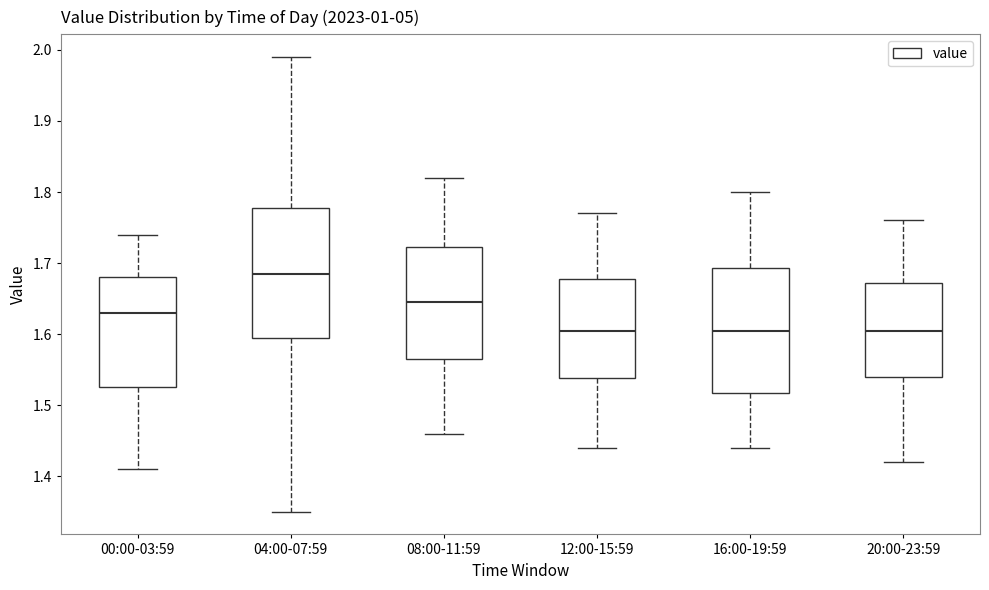

Reading left to right, read every box against the y-axis: the position of its median line, the range the box covers, and the ends of its whiskers. The values are not printed on the chart, so give them approximately, as read against the axis.

00:00-03:59: median 1.63, box 1.53 to 1.68, whiskers 1.41 to 1.74
04:00-07:59: median 1.69, box 1.60 to 1.78, whiskers 1.35 to 1.99
08:00-11:59: median 1.65, box 1.57 to 1.72, whiskers 1.46 to 1.82
12:00-15:59: median 1.61, box 1.54 to 1.68, whiskers 1.44 to 1.77
16:00-19:59: median 1.61, box 1.52 to 1.69, whiskers 1.44 to 1.80
20:00-23:59: median 1.61, box 1.54 to 1.67, whiskers 1.42 to 1.76